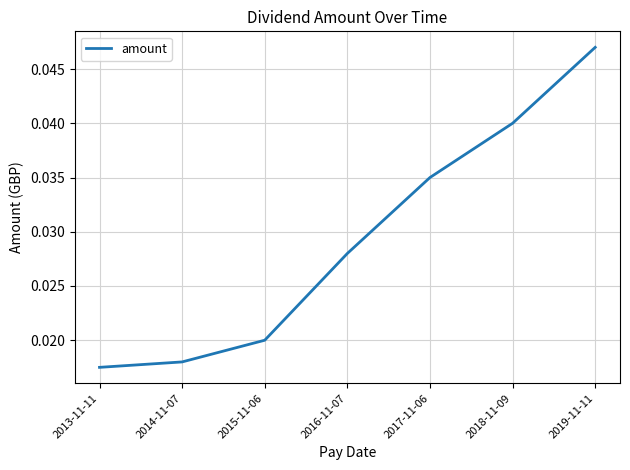

At which category does the chart reach its peak across all series?

2019-11-11